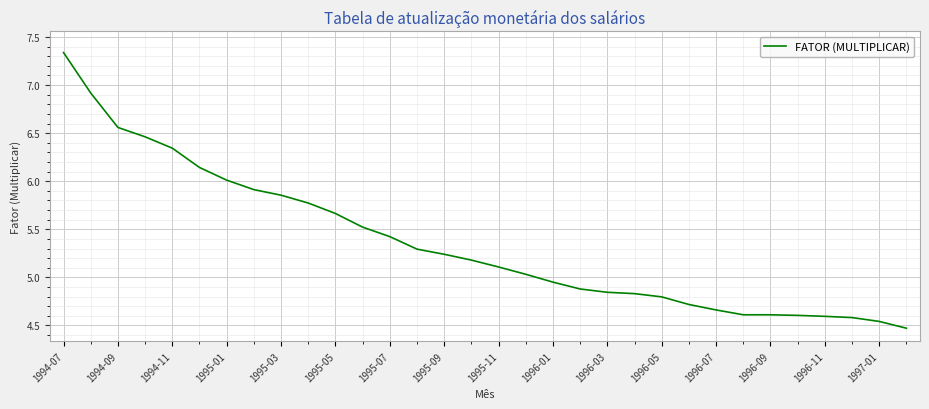

Reading left to right, list all the values displayed in this chart.

7.3	6.9	6.6	6.5	6.3	6.1	6.0	5.9	5.9	5.8	5.7	5.5	5.4	5.3	5.2	5.2	5.1	5.0	5.0	4.9	4.8	4.8	4.8	4.7	4.7	4.6	4.6	4.6	4.6	4.6	4.5	4.5